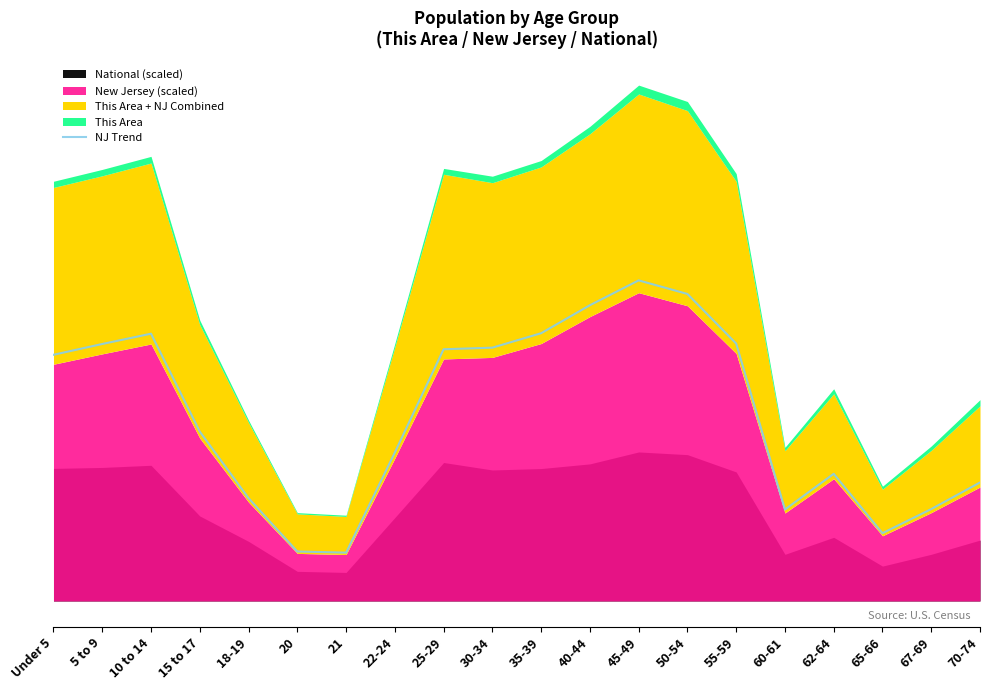

What is the difference between the values at 15 to 17 and 62-64?

48.2